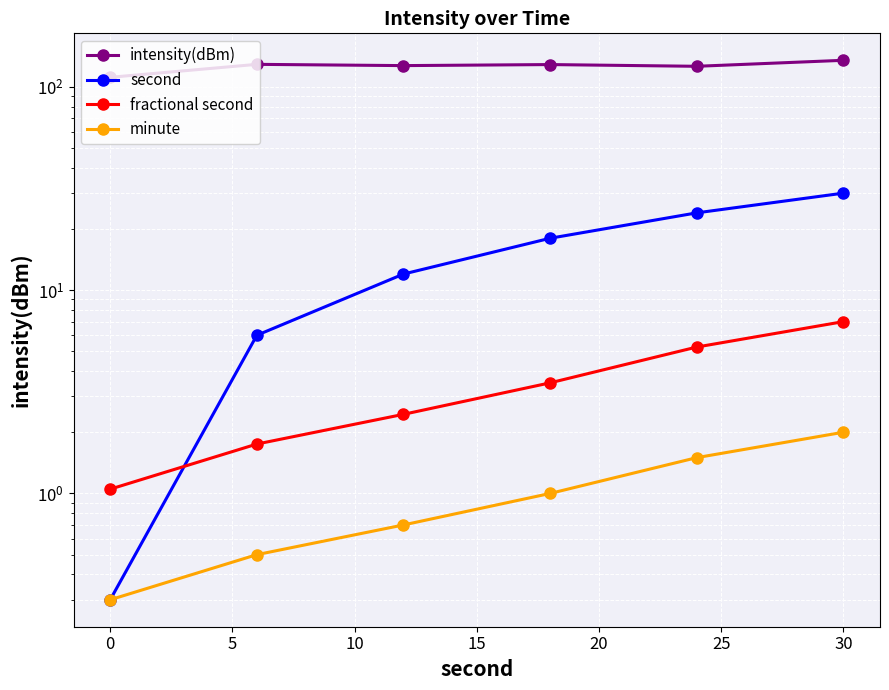

Is the value of minute at 15 greater than the value of fractional second at 15?

No